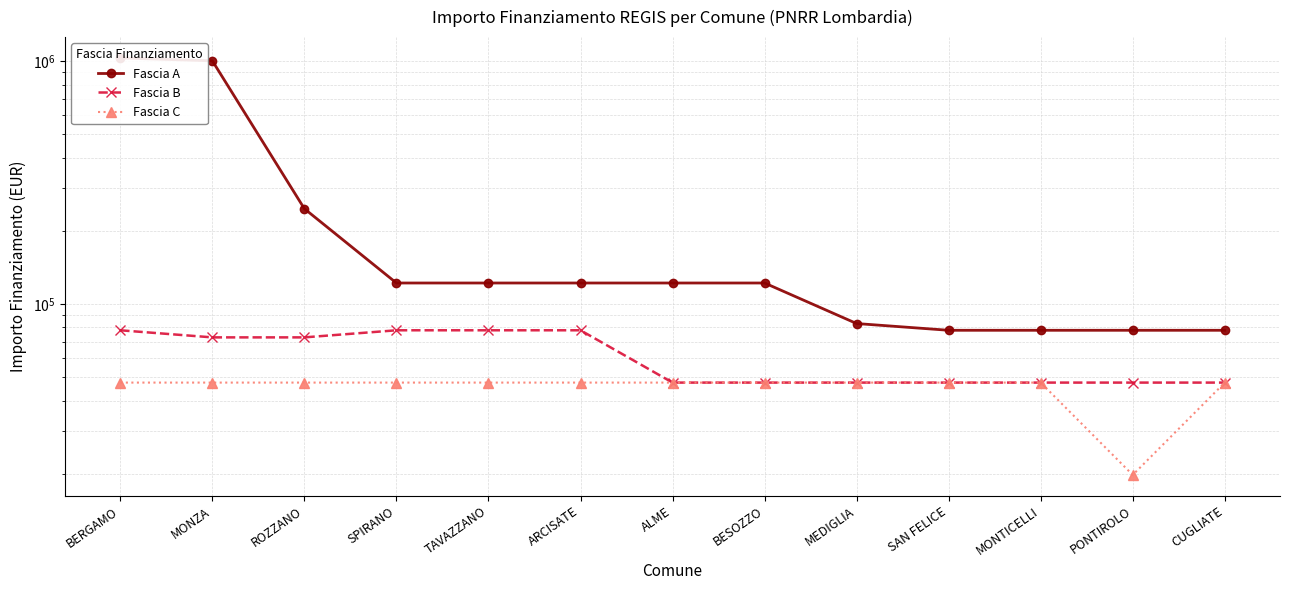

Is the value of Fascia B at PONTIROLO greater than the value of Fascia C at MONZA?

No